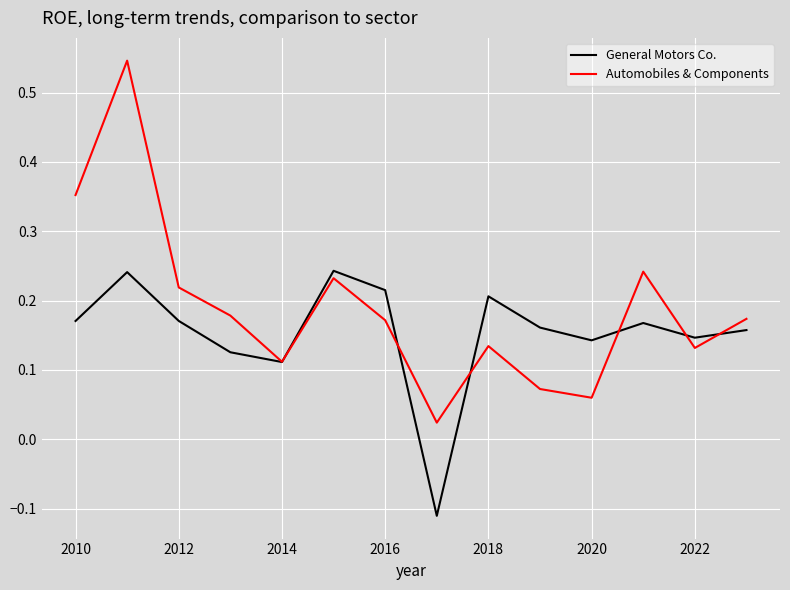

Rank the series by their average value, from highest to lowest.

Automobiles & Components, General Motors Co.